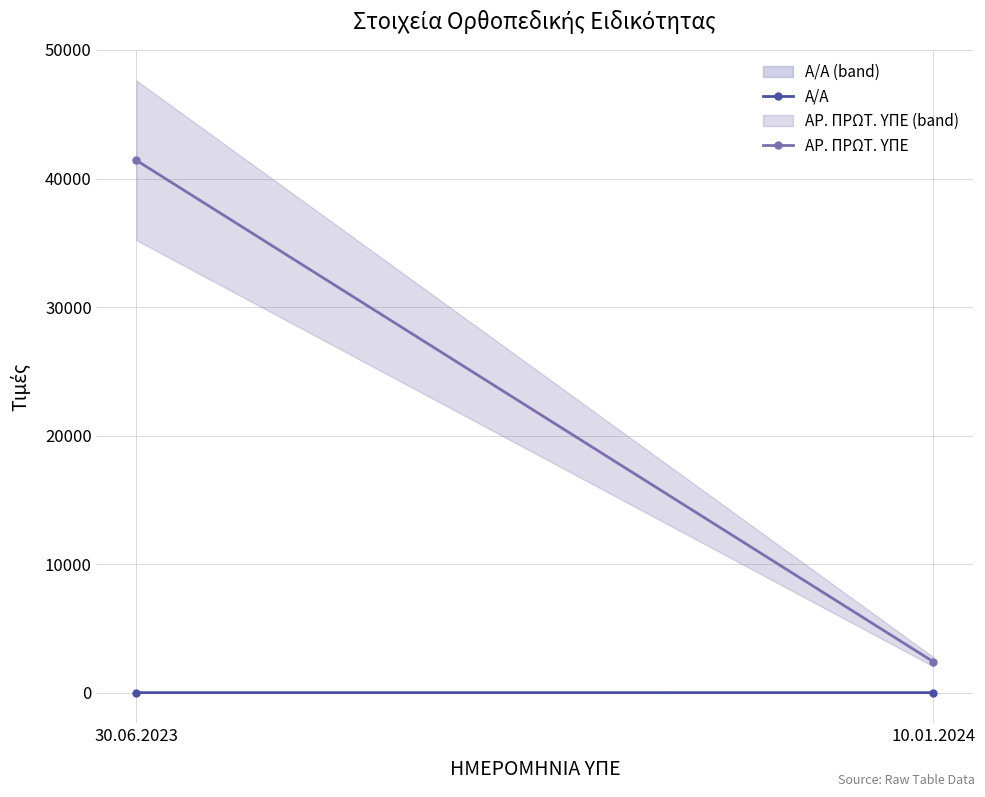

What is the total value across all series at 30.06.2023?

41412